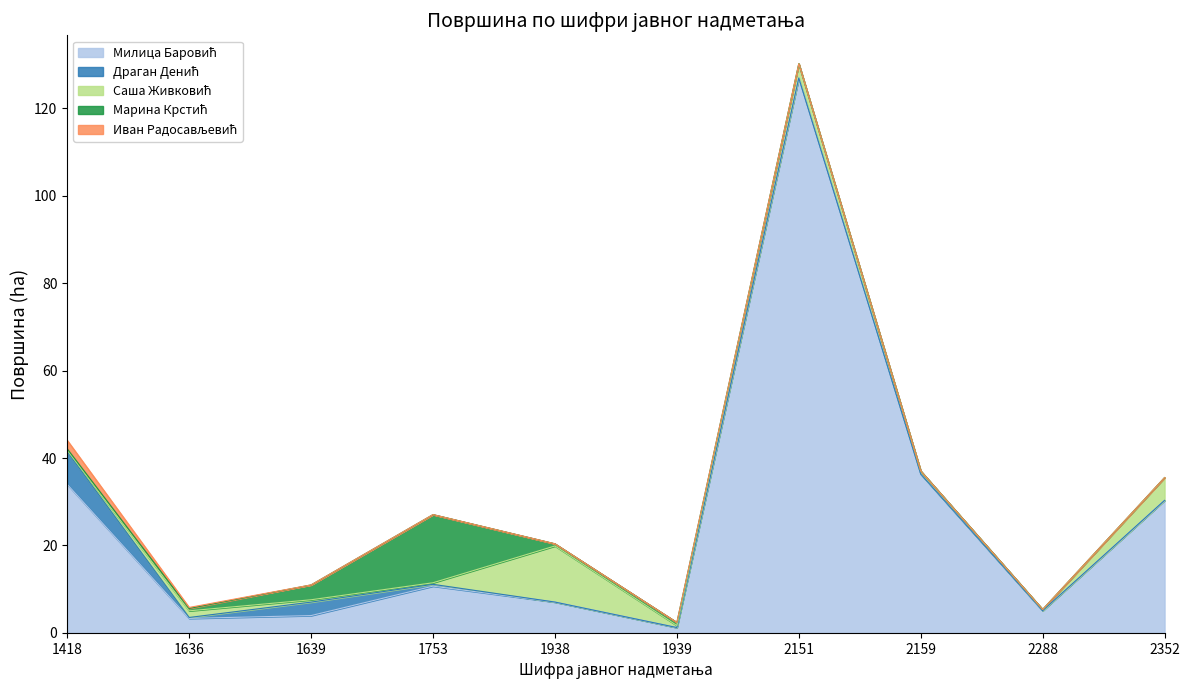

How many positive values does the Марина Крстић series have?

6